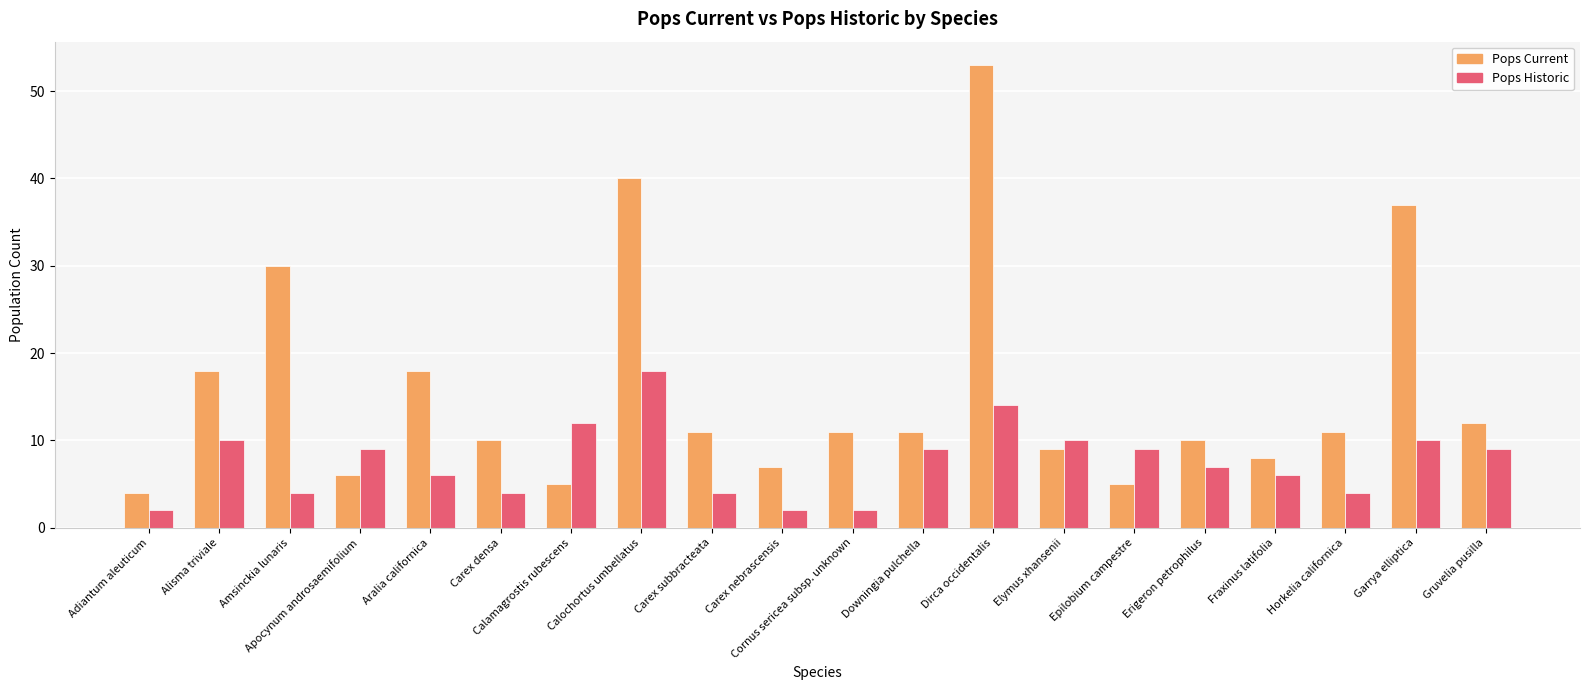

What position from the left is Aralia californica?

5